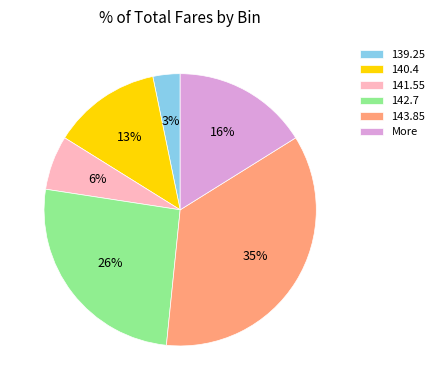

Is there any slice that represents more than half of the pie?

No